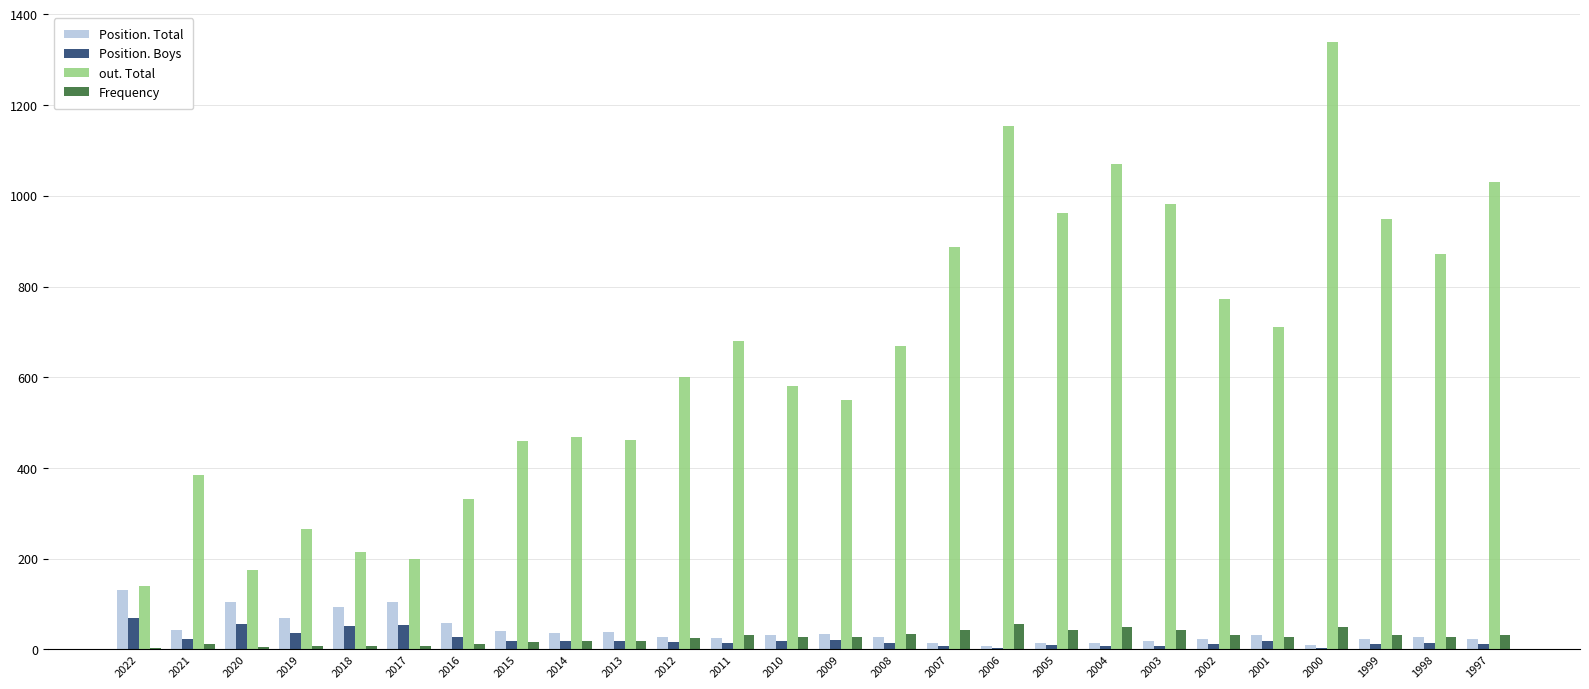

Which series has the largest total across all categories?

out. Total